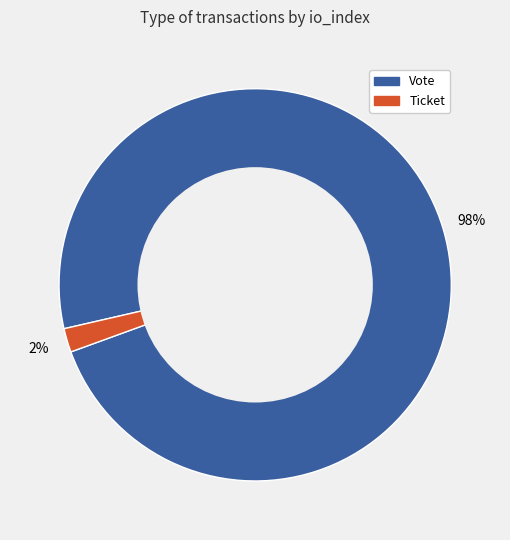

Between Vote and Ticket, which is larger?

Vote